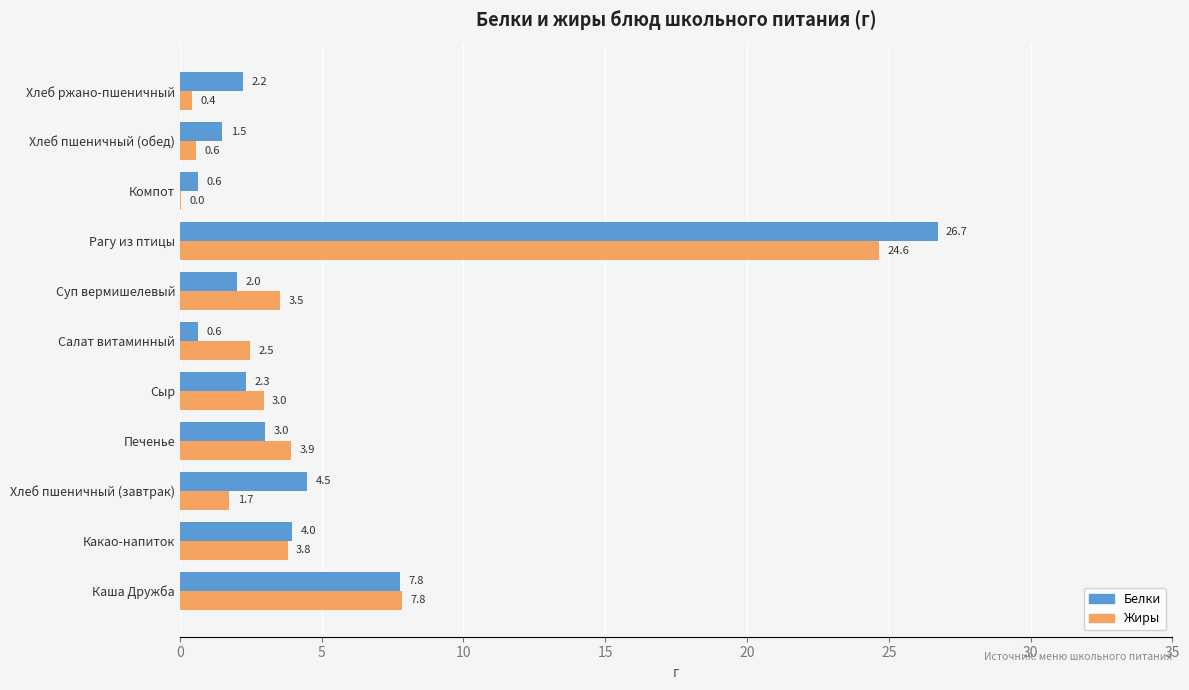

At which category does the chart reach its peak across all series?

Рагу из птицы